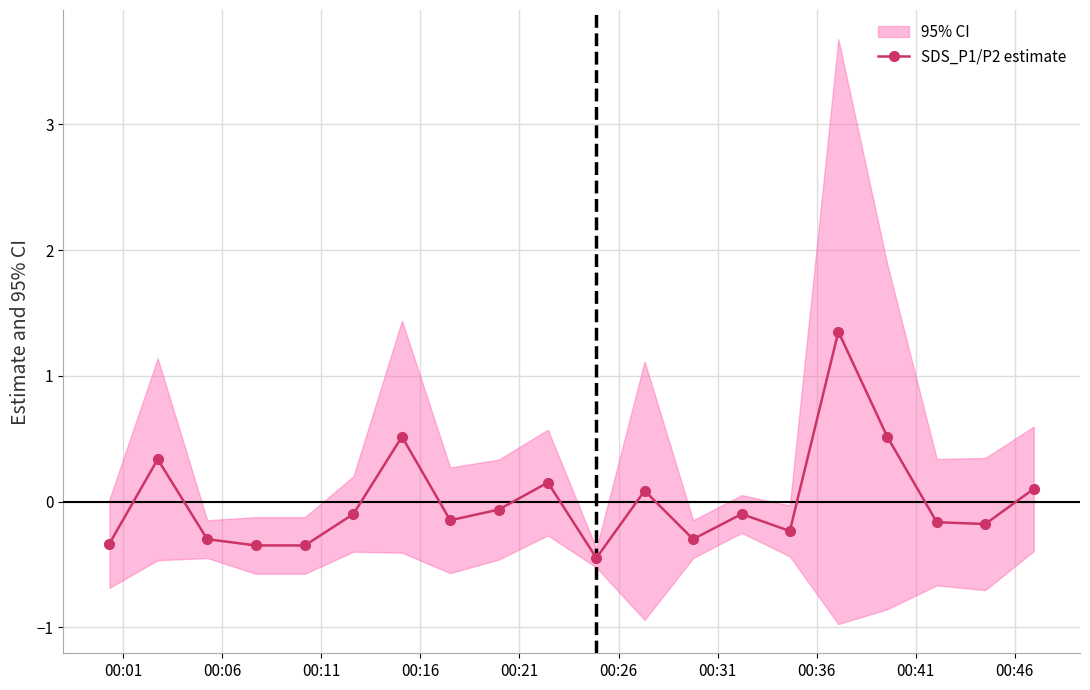

What is the minimum value for SDS_P1/P2 estimate?

-0.4